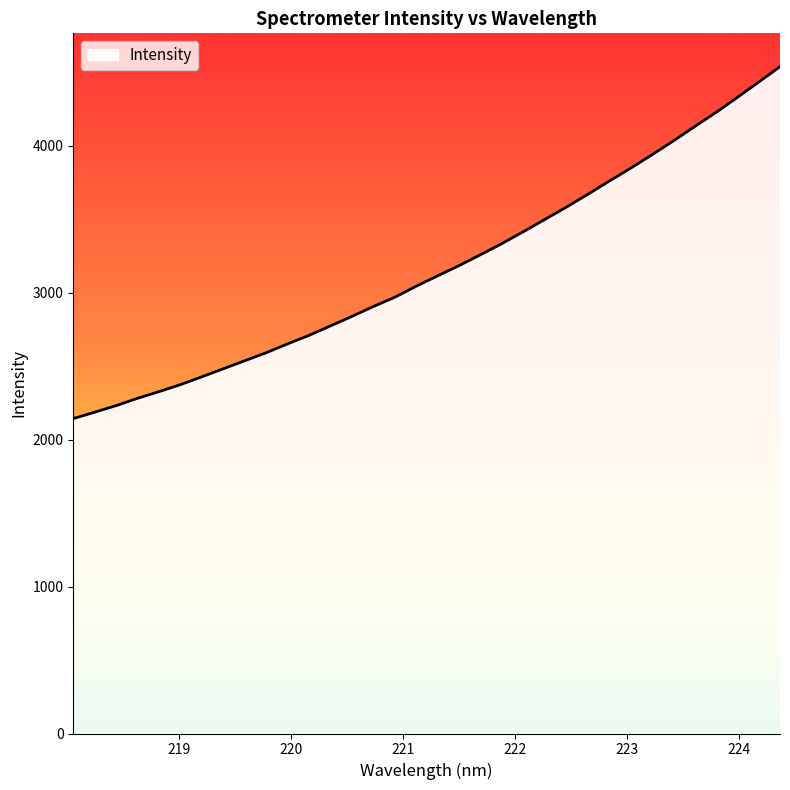

What is the difference between the maximum and minimum values?

2395.7